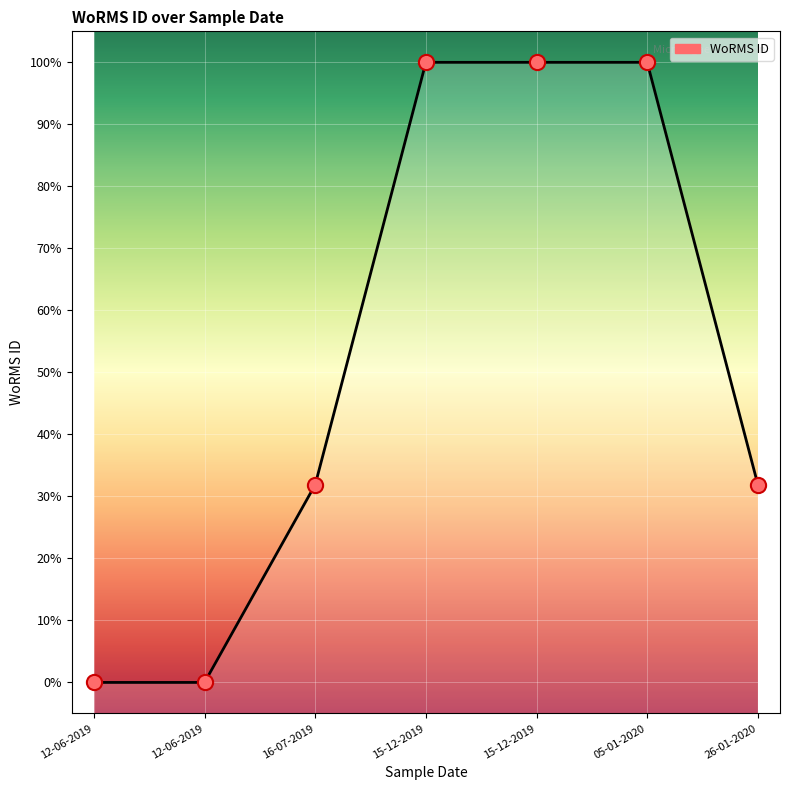

Between 26-01-2020 and 12-06-2019, which is larger?

26-01-2020